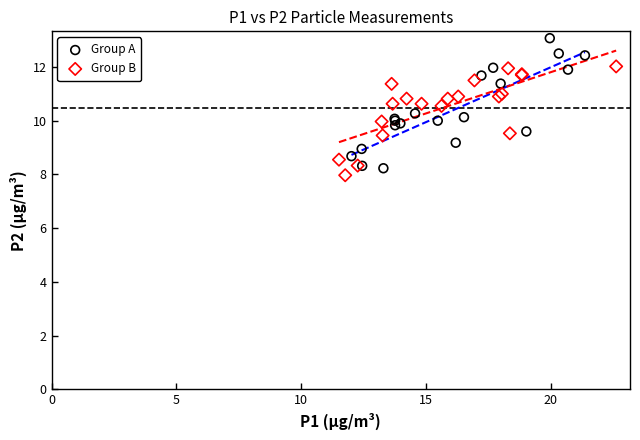

Which series reaches the maximum Y coordinate?

Group A